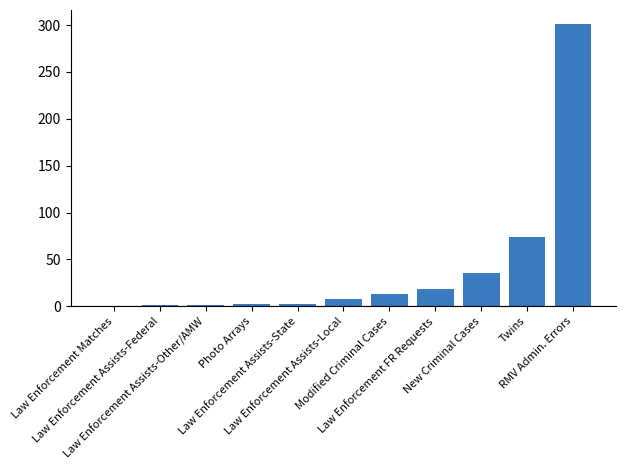

What is the sum of the values at Law Enforcement Assists-State and Law Enforcement Assists-Federal?

4